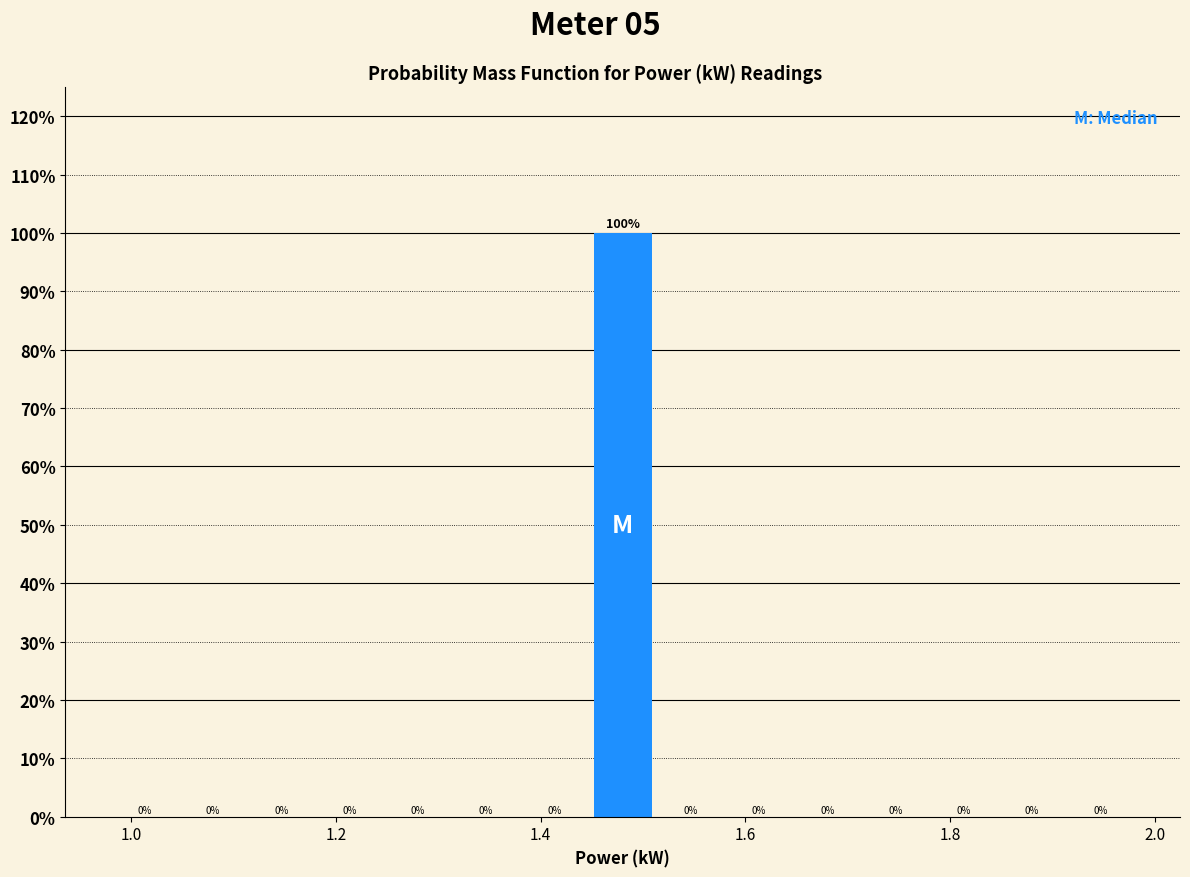

Around what value on the x-axis is the tallest bar? Give the approximate position of its centre, as read against the axis.

1.48